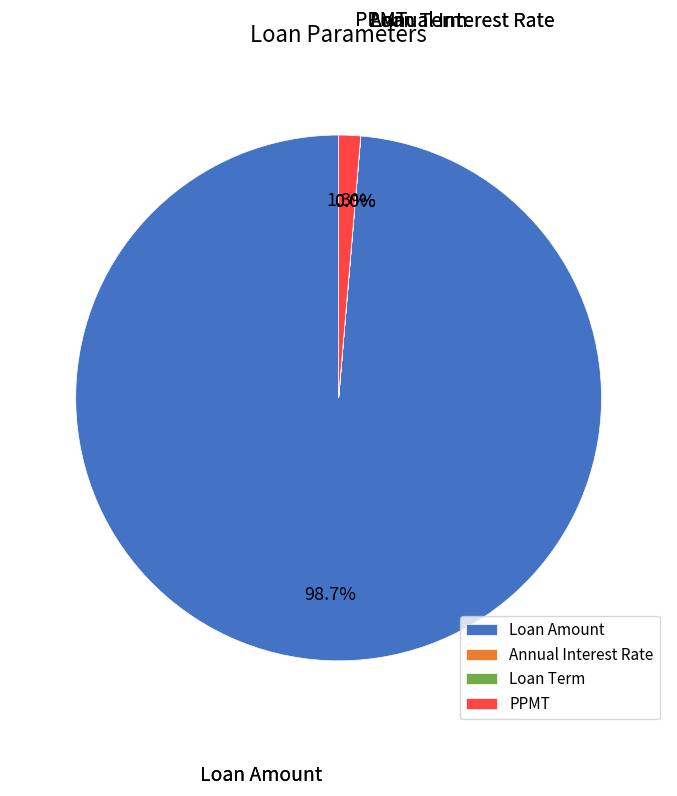

What percentage is NOT represented by PPMT?

98.7%